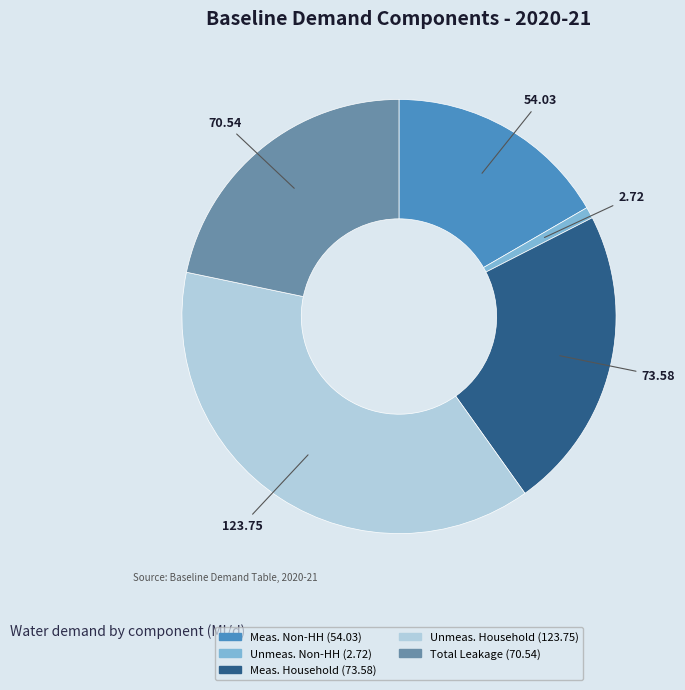

How many slices are in this pie chart?

5